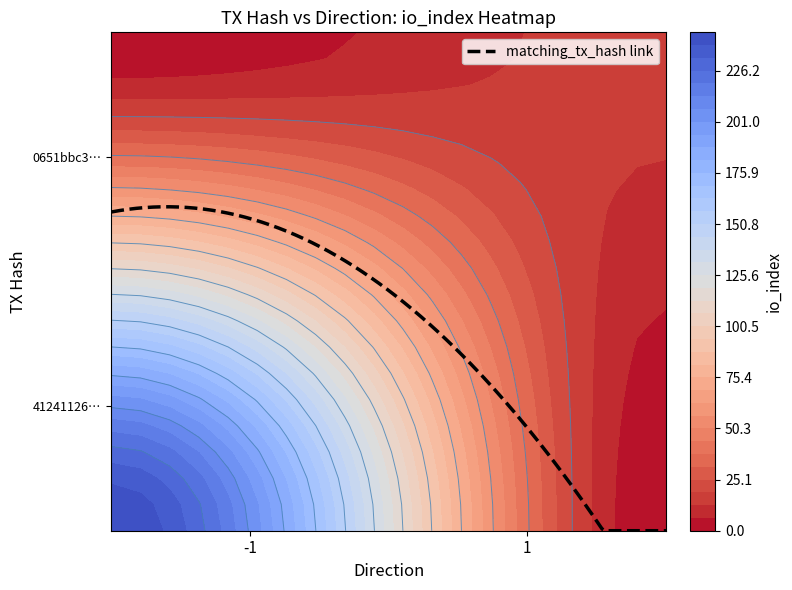

What is the sum of all 412411269e3f97ce4e307725ed272dec1303353 values?

244